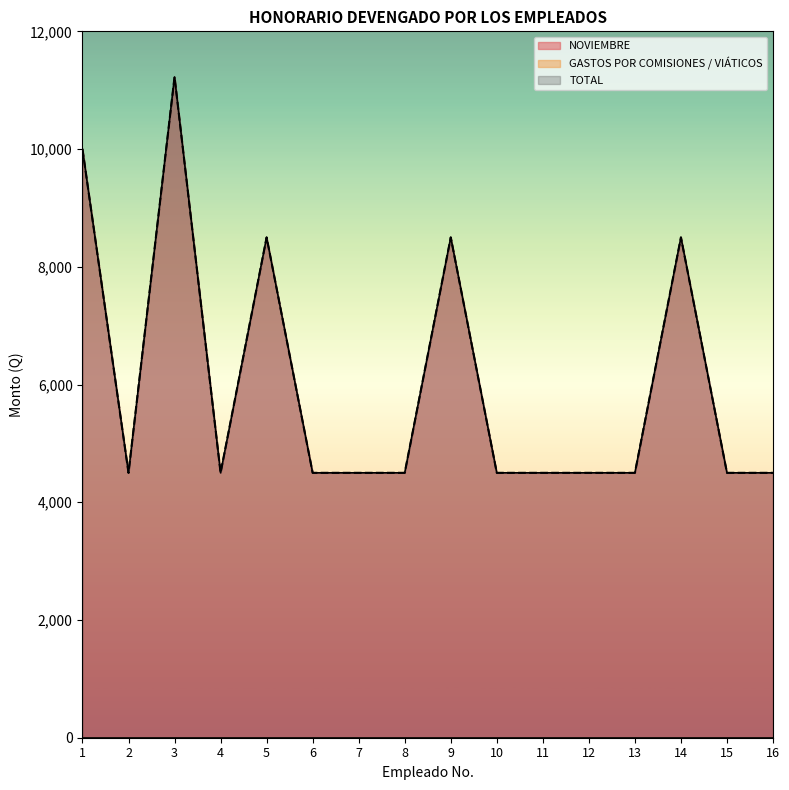

What is the total value across all series at 7?

9000.0